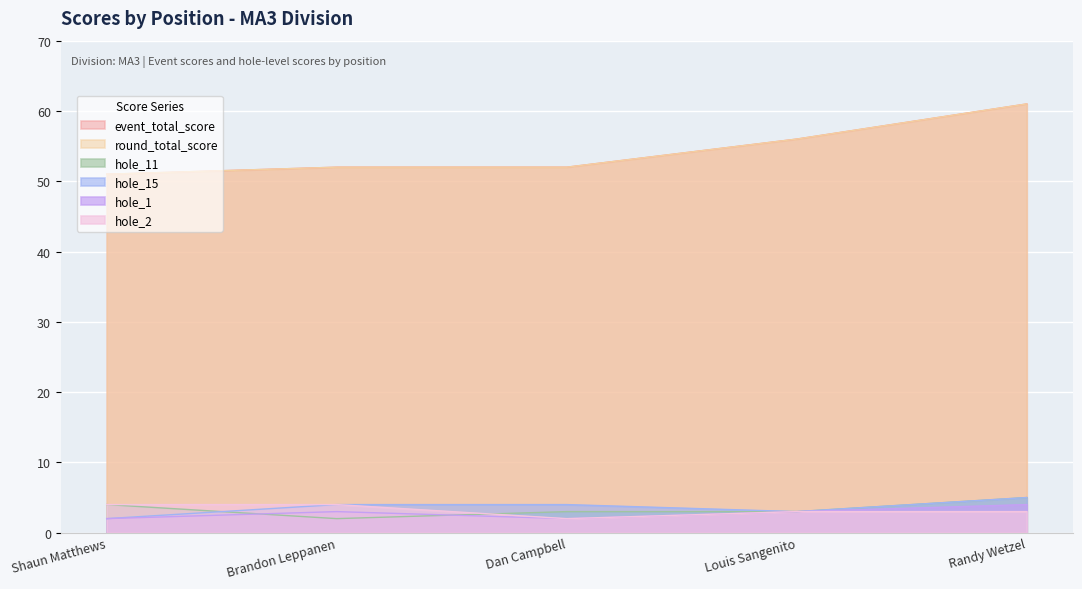

Is the value of hole_1 at 5 greater than the value of hole_2 at 2?

No